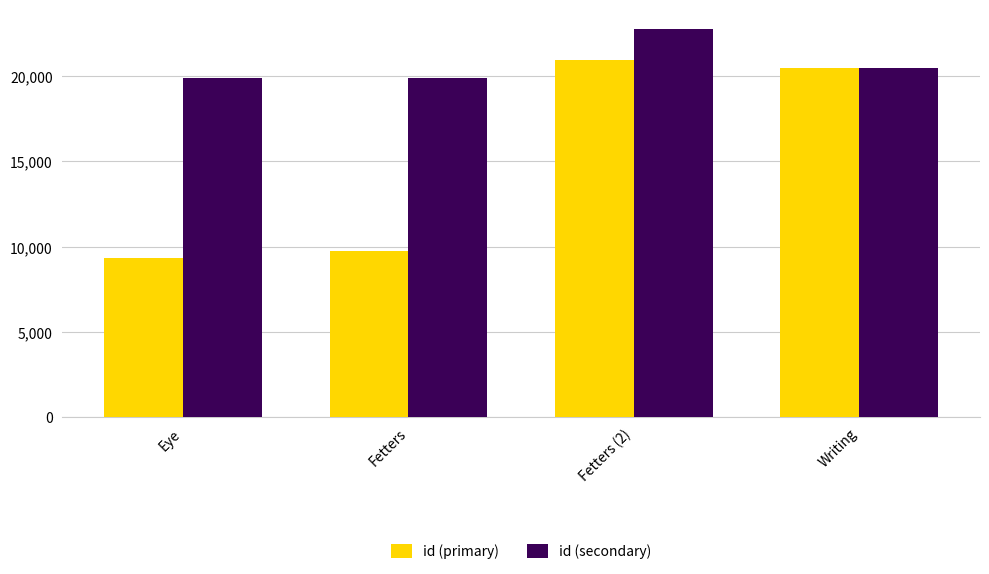

Rank the series by their maximum value, from lowest to highest.

id (primary), id (secondary)